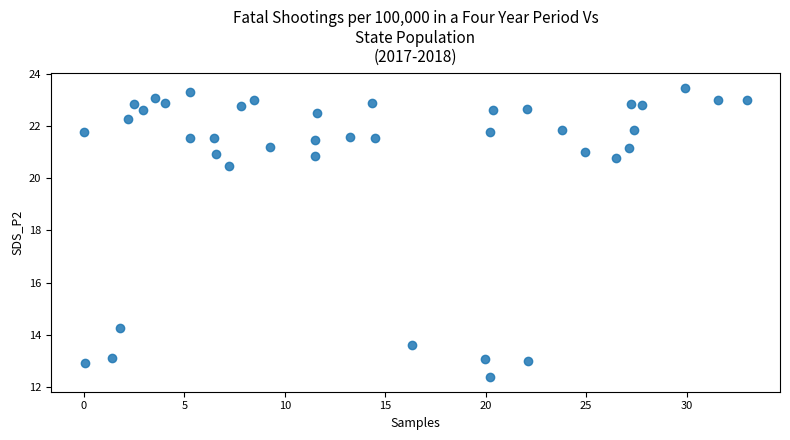

What Y value in the scatter plot is closest to 17?

14.3